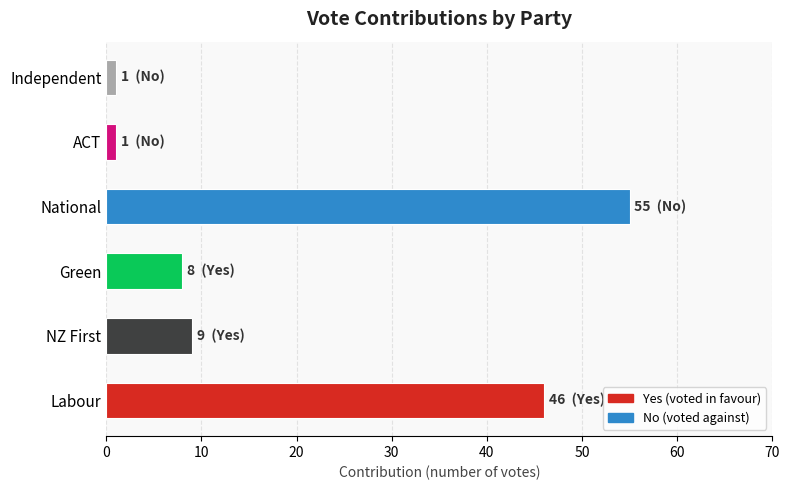

List the series in order of their peak value, lowest first.

Yes, No